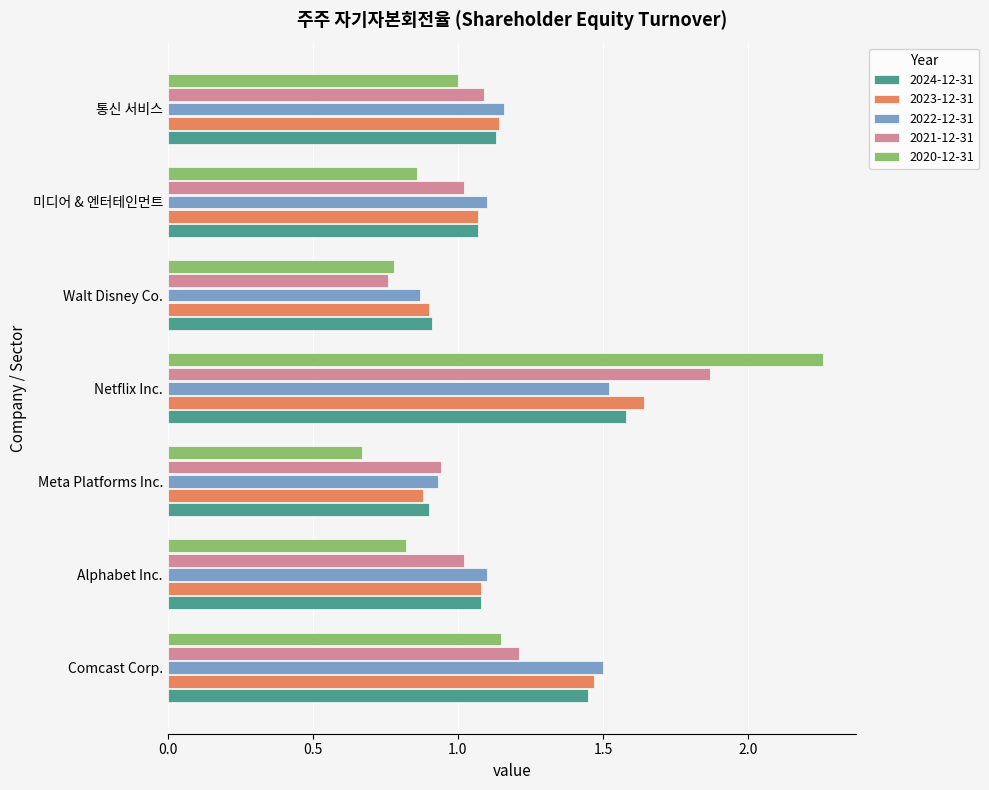

What is the difference between the 2024-12-31 values at Alphabet Inc. and Walt Disney Co.?

0.2